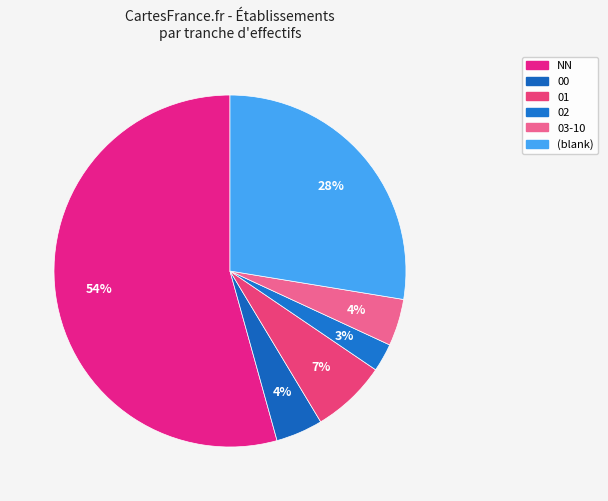

How many segments does this pie chart have?

6